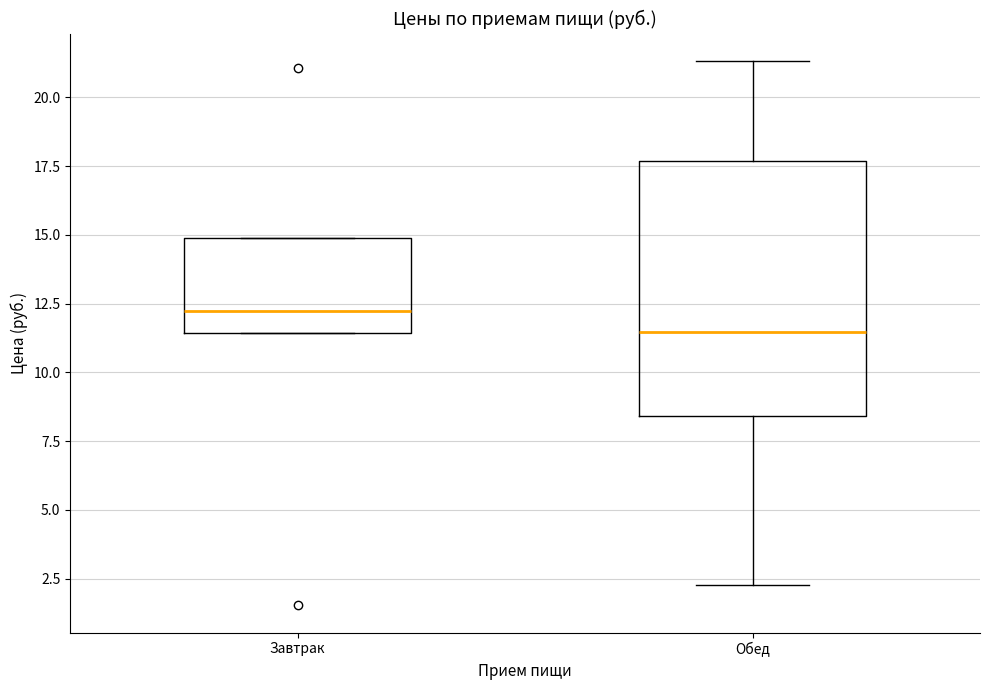

Where does the lower whisker of the box for Обед end on the y-axis? The values are not printed on the chart, so give them approximately, as read against the axis.

2.5